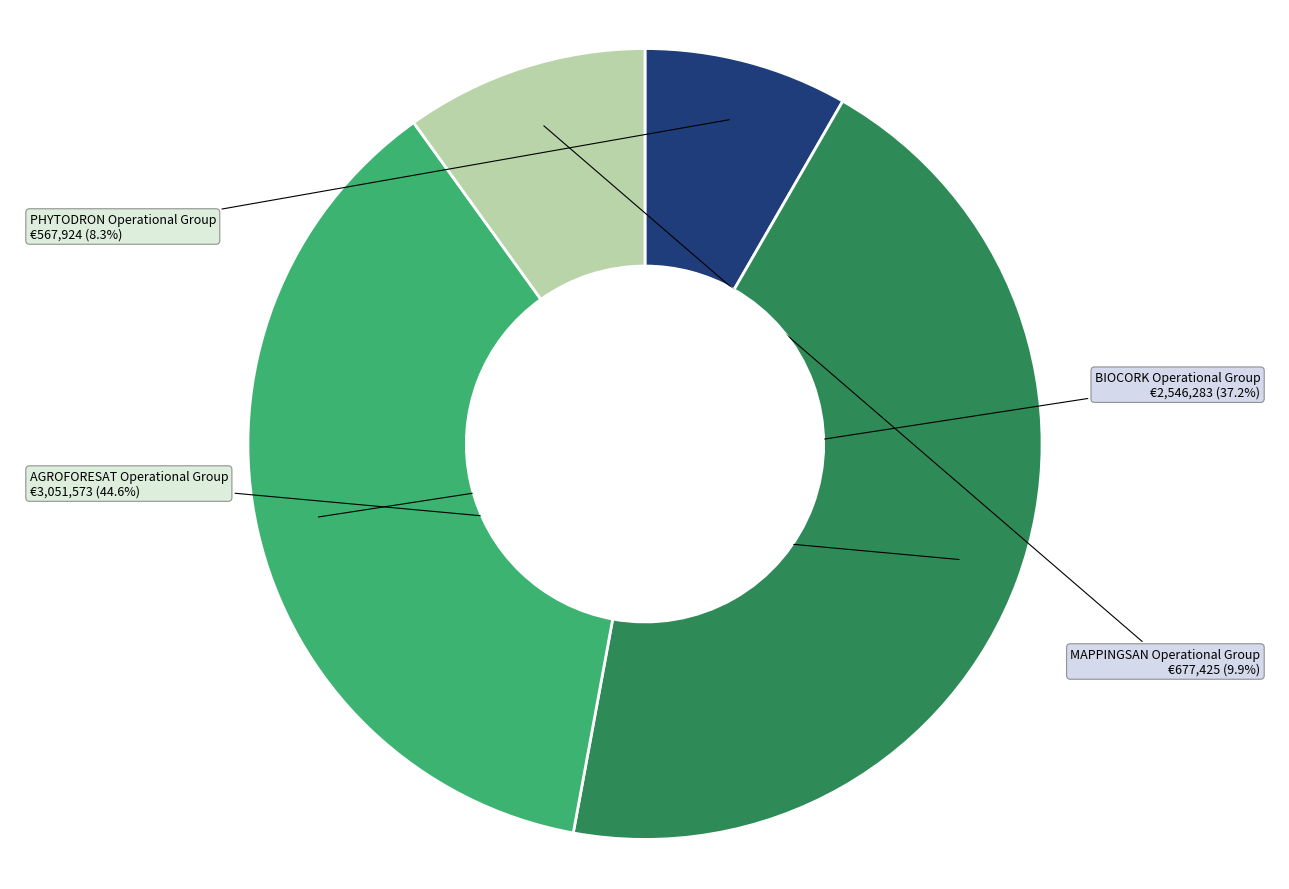

What is the largest slice in the pie chart?

AGROFORESAT Operational Group